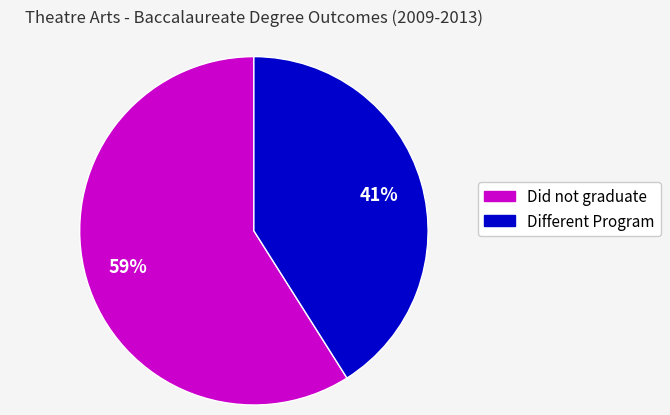

Is there a majority slice in this chart?

Yes